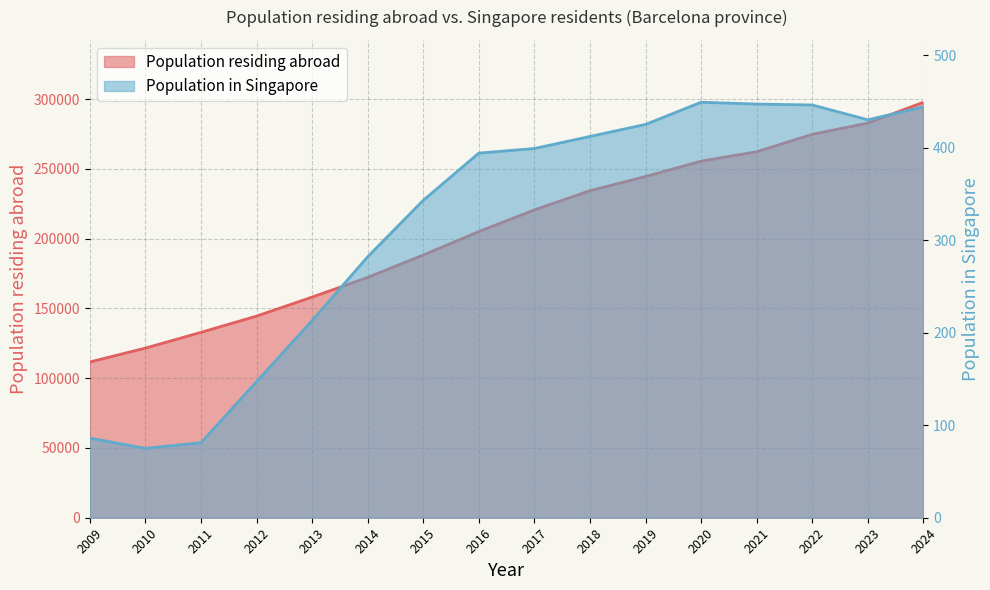

What is the sum of the Population residing abroad values at 2024 and 2011?

430714